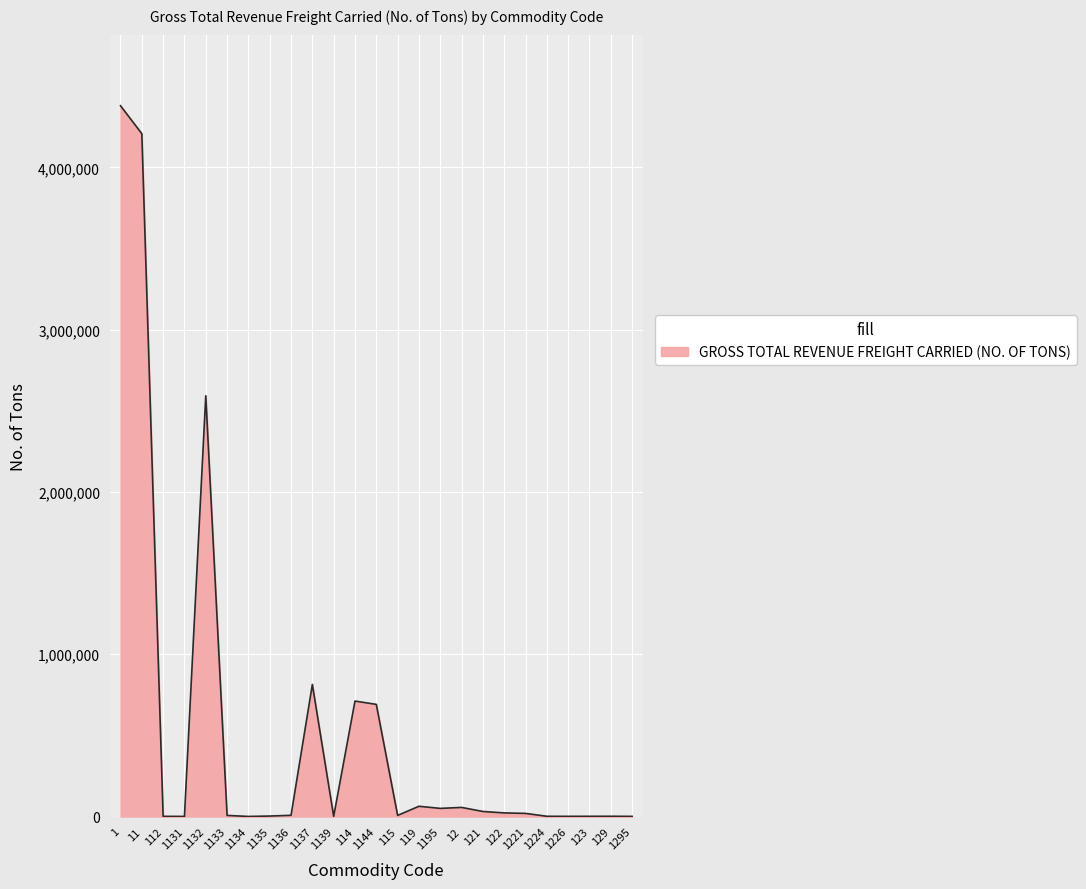

What is the maximum value shown in the chart?

4379521